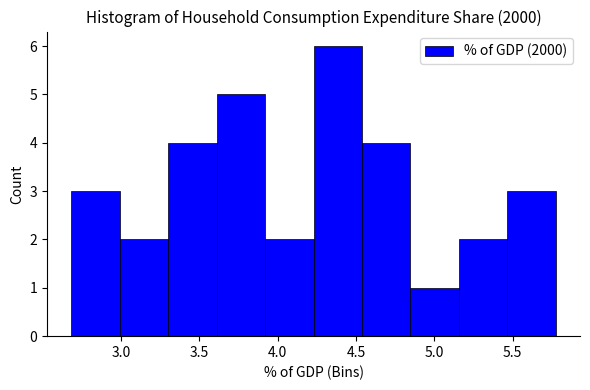

Reading left to right, transcribe this chart: for each bar, give the range it covers on the x-axis and its height. Neither the bar edges nor the heights are printed on the chart, so give them approximately, as read against the axes.

2.70 to 3.00: 3
3.00 to 3.30: 2
3.30 to 3.60: 4
3.60 to 3.90: 5
3.90 to 4.25: 2
4.25 to 4.55: 6
4.55 to 4.85: 4
4.85 to 5.15: 1
5.15 to 5.45: 2
5.45 to 5.80: 3